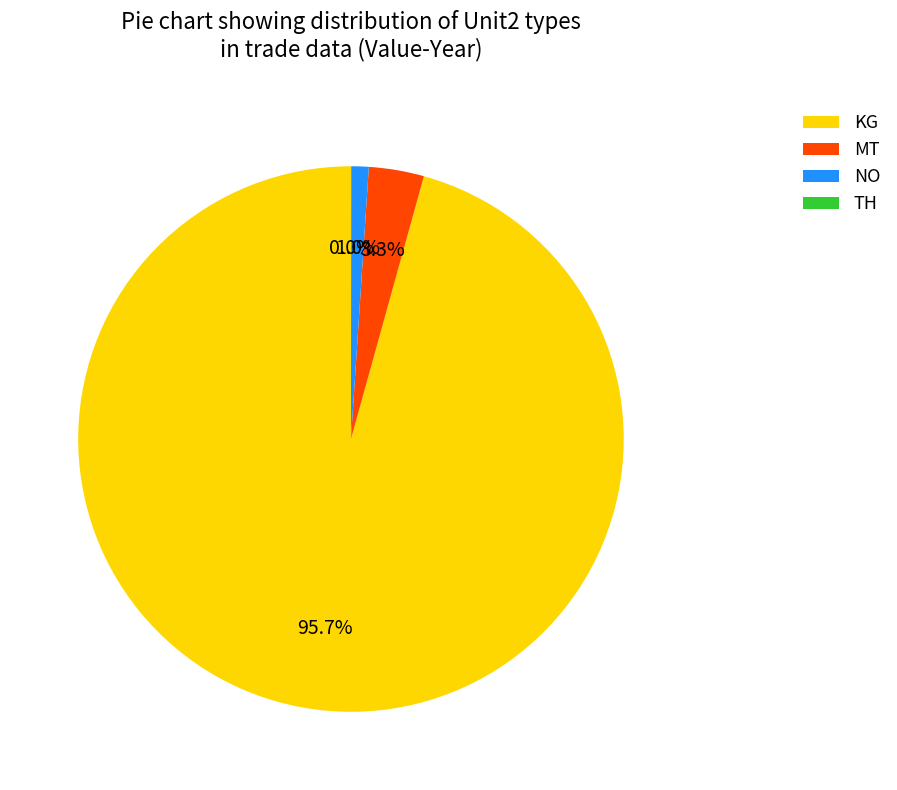

Which category accounts for the majority?

KG